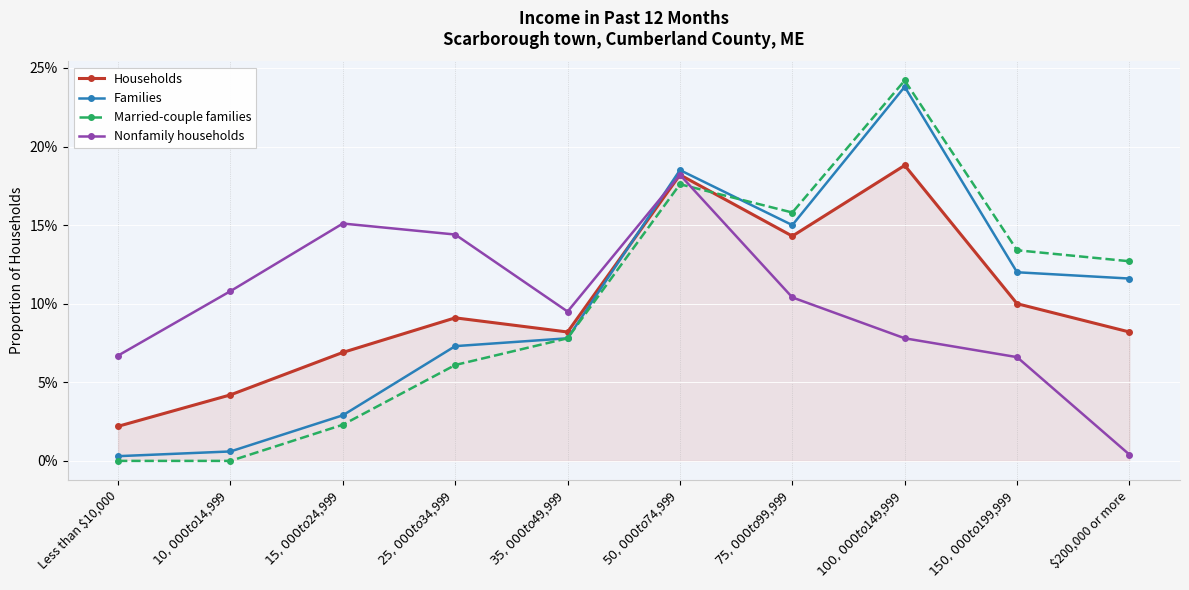

Which series changed the most between $100,000 to $149,999 and $200,000 or more?

Families